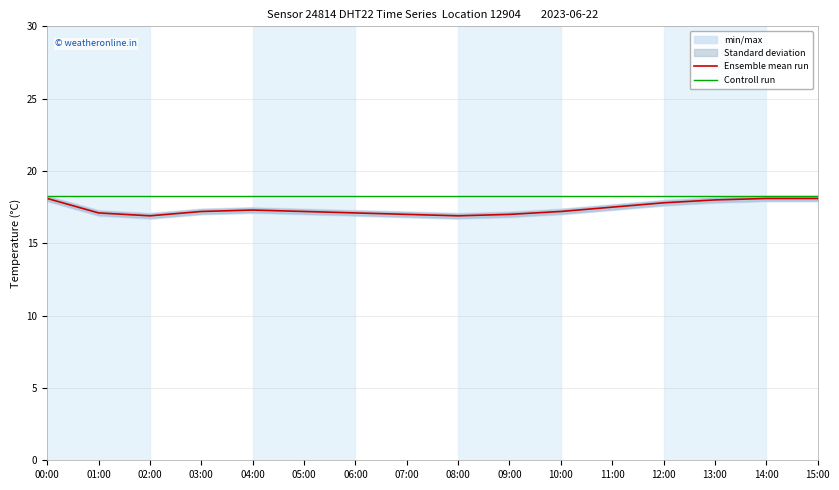

True or false: Ensemble mean run and Controll run cross at least once.

False